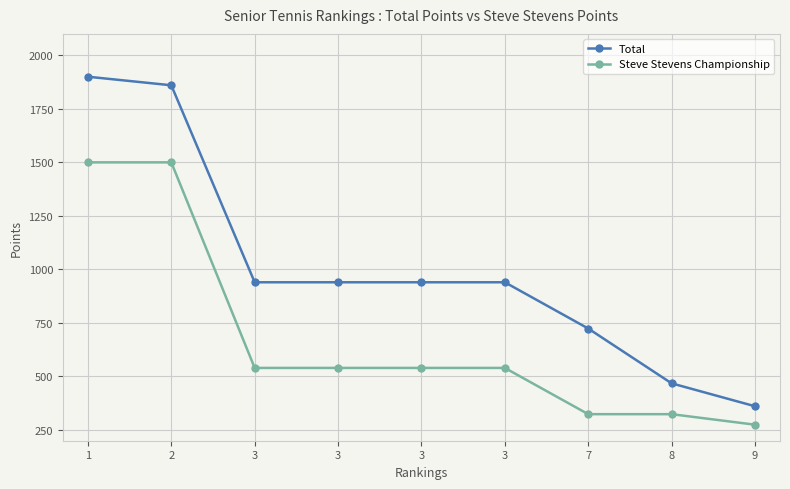

How many data points does each series have?

9